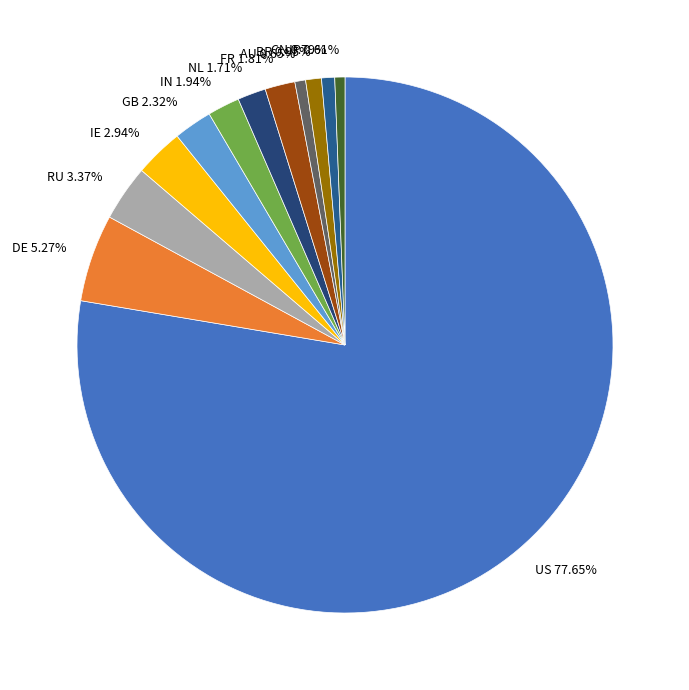

Does IE represent more than half of the total?

No